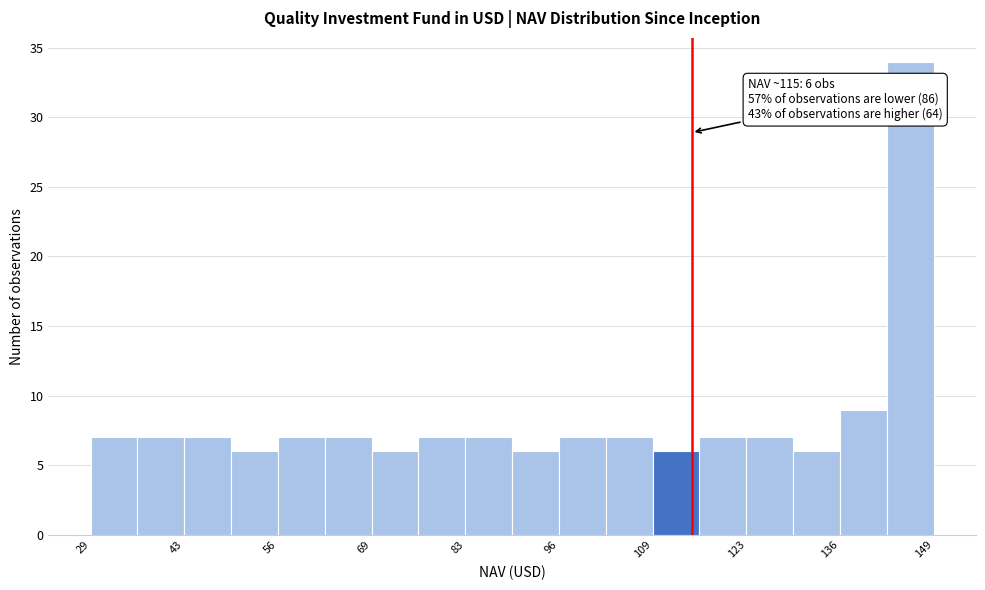

Around what value on the x-axis is the tallest bar? Give the approximate position of its centre, as read against the axis.

146